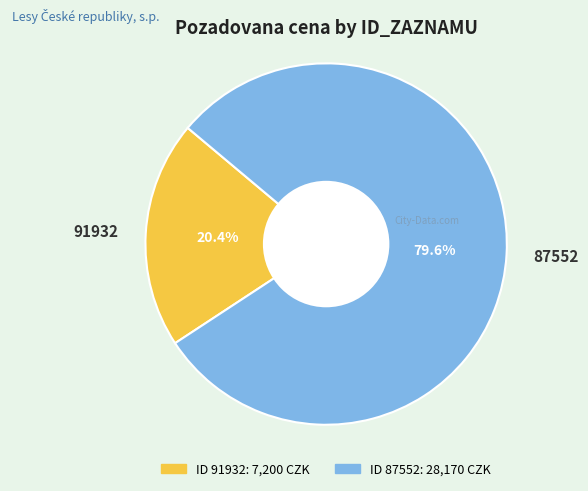

Does any single category account for the majority?

Yes